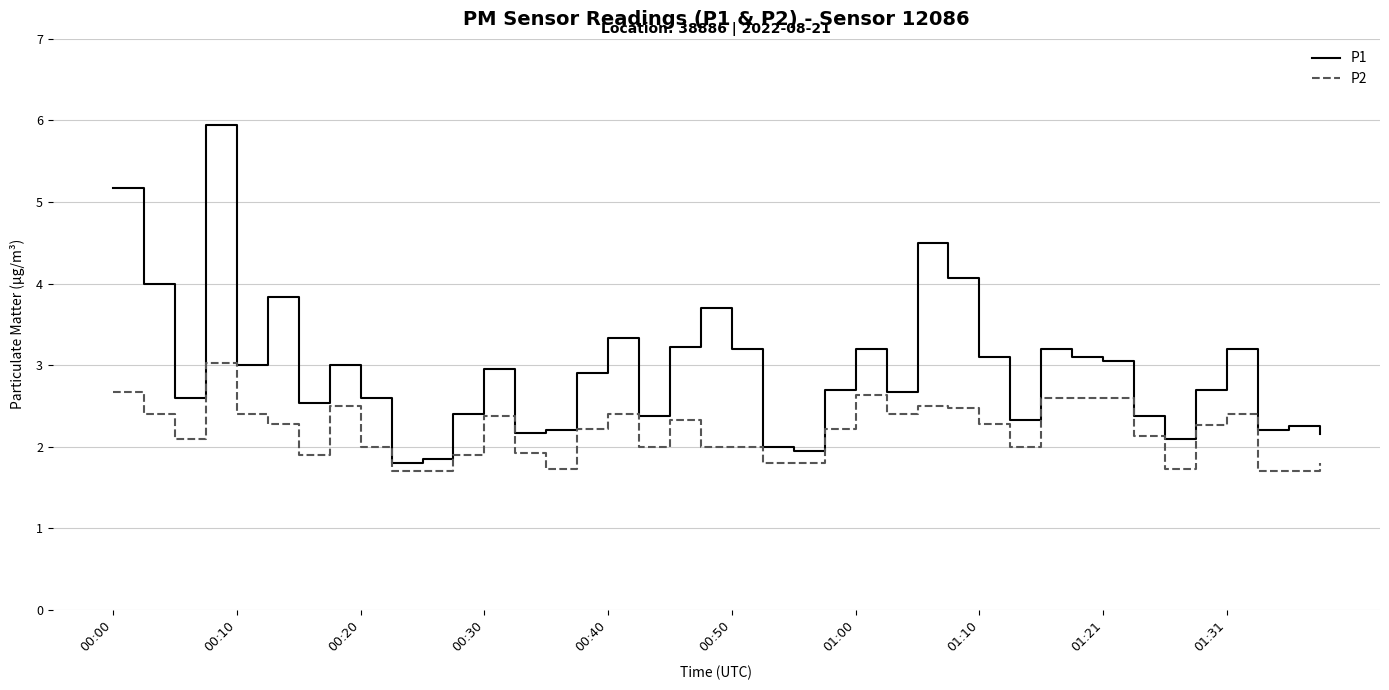

List the series in order of their overall mean, lowest first.

P2, P1